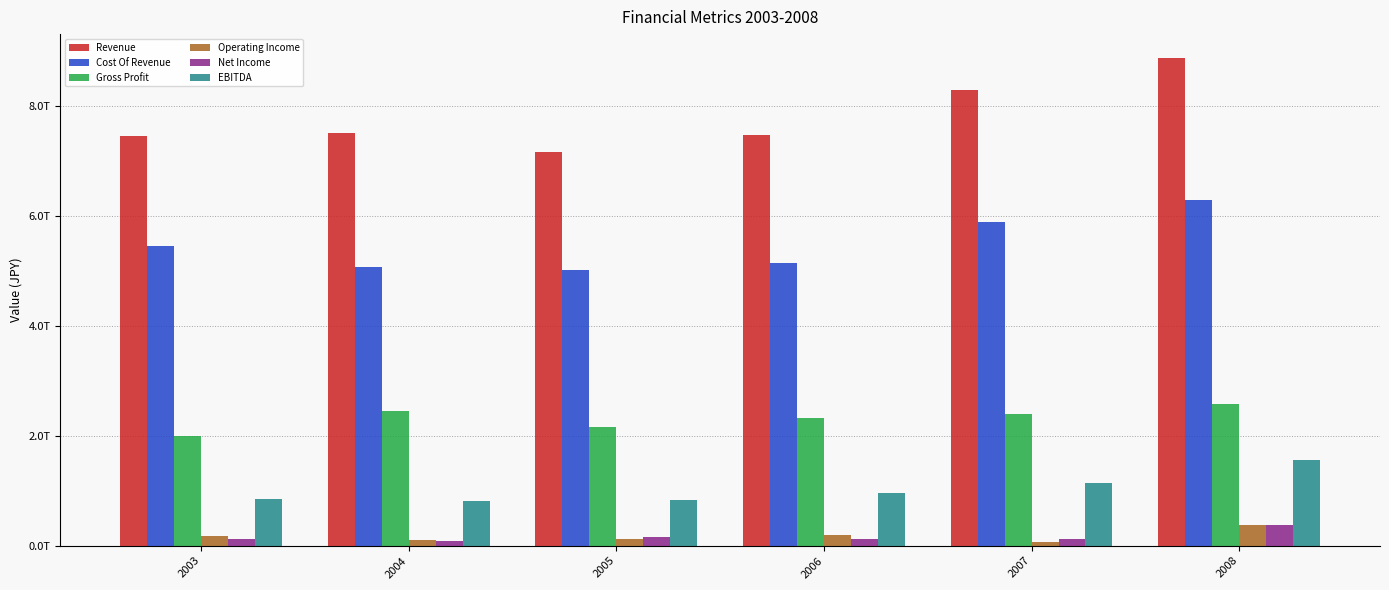

Between 2004 and 2008, which series saw the biggest shift?

Revenue